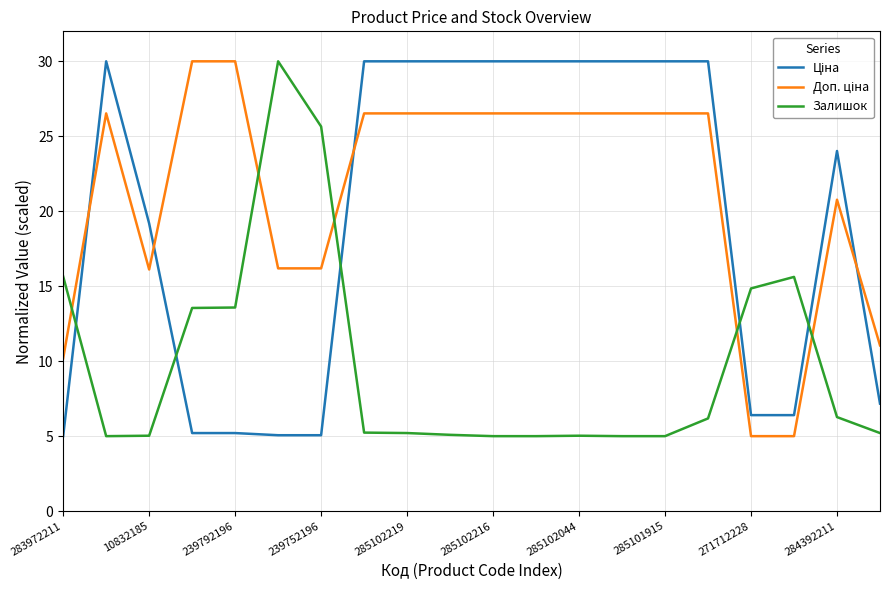

What is the minimum value shown in the chart?

5.0